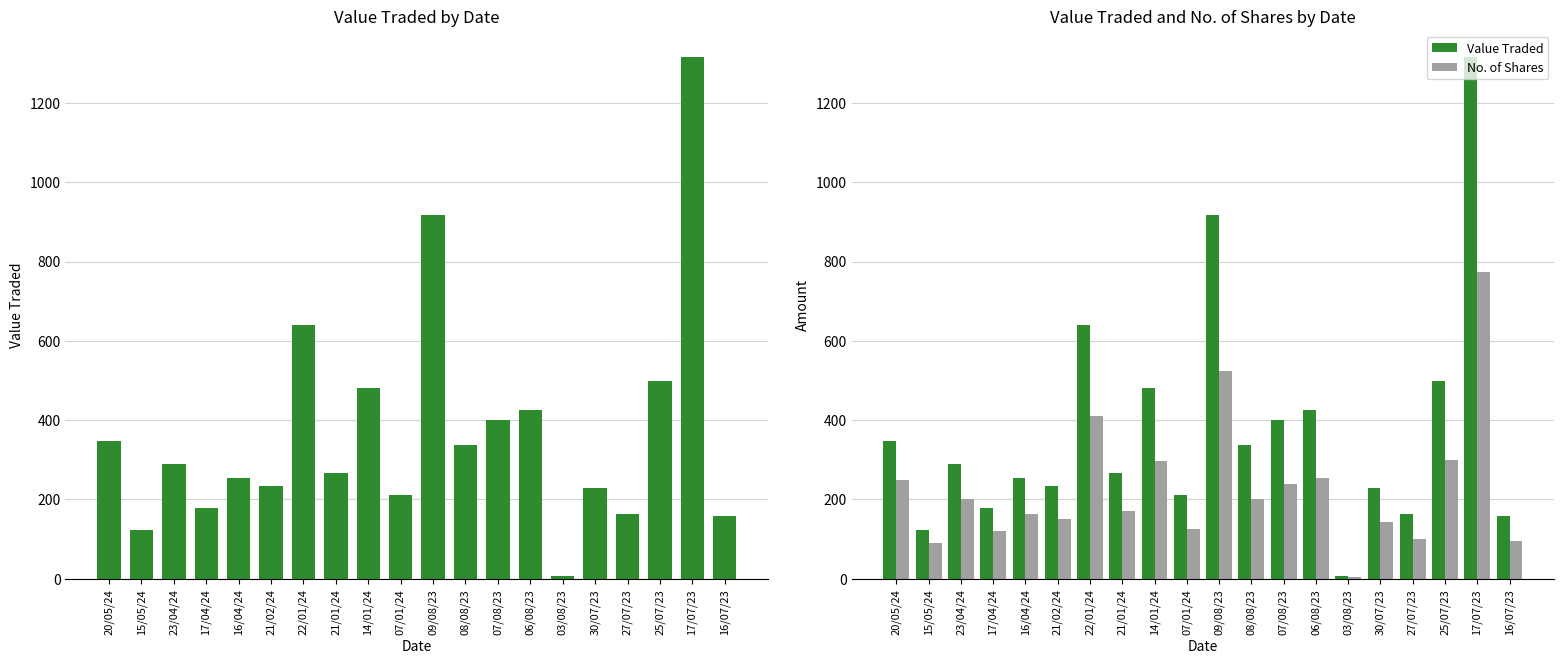

Which series has the largest total across all categories?

Value Traded